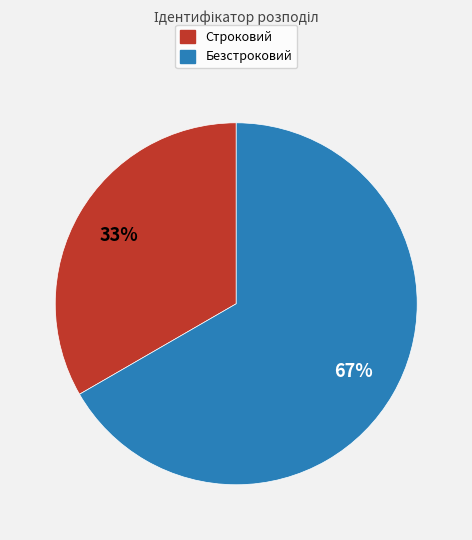

To the nearest percent, what is the average slice percentage?

50%